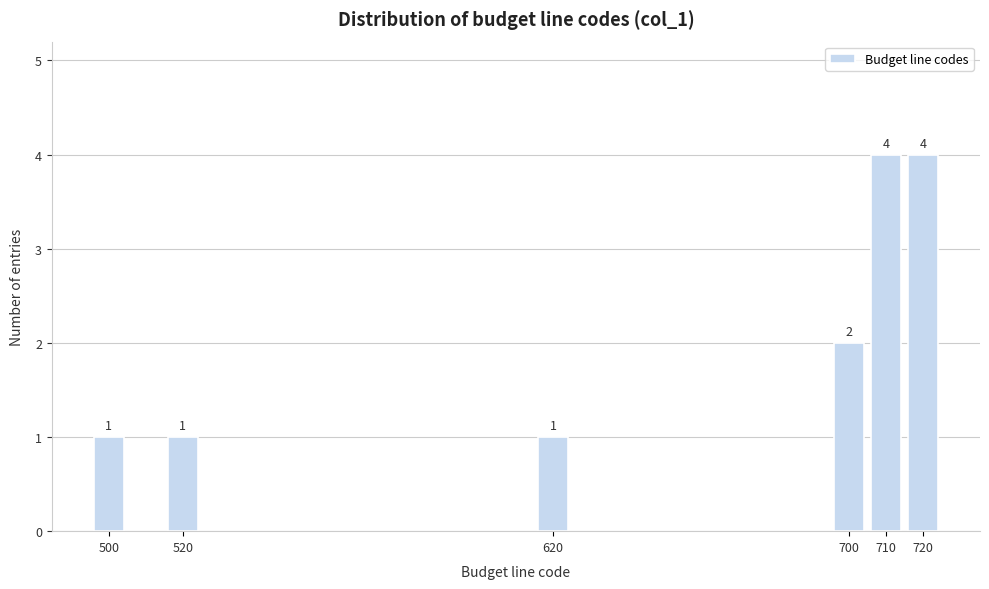

Reading left to right, list all the values displayed in this chart.

500=1	520=1	620=1	700=2	710=4	720=4